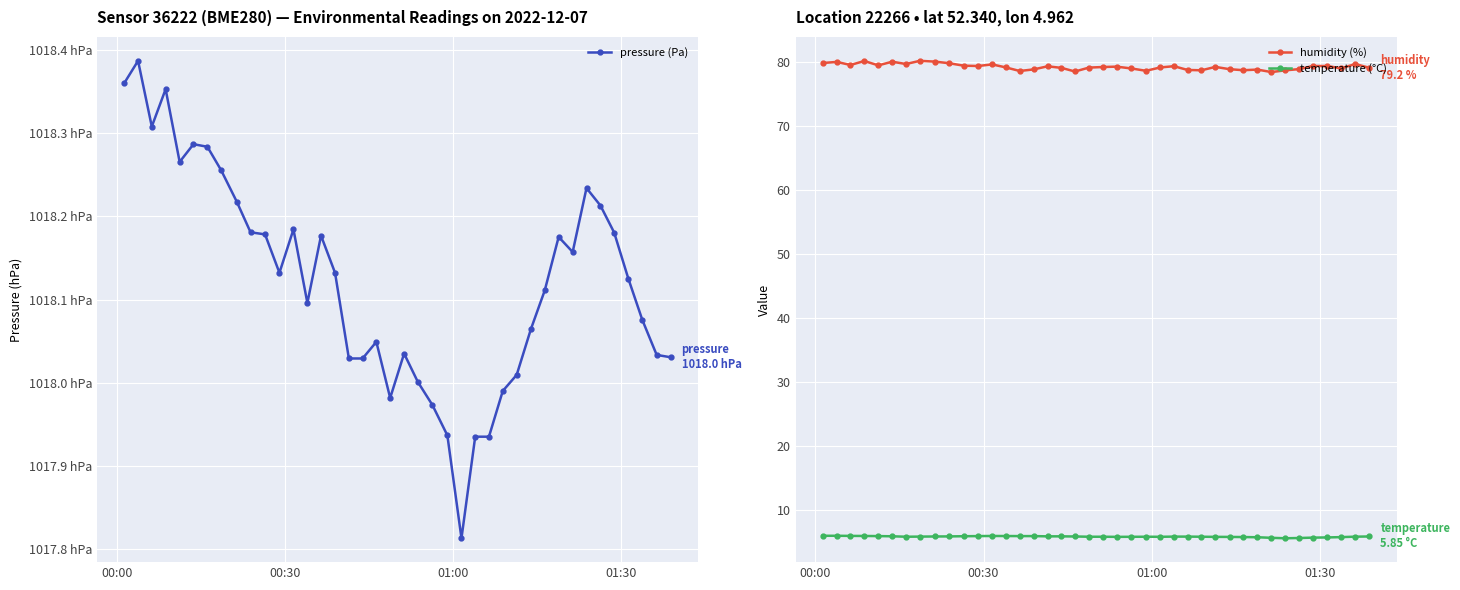

How many lines are shown in the chart?

3